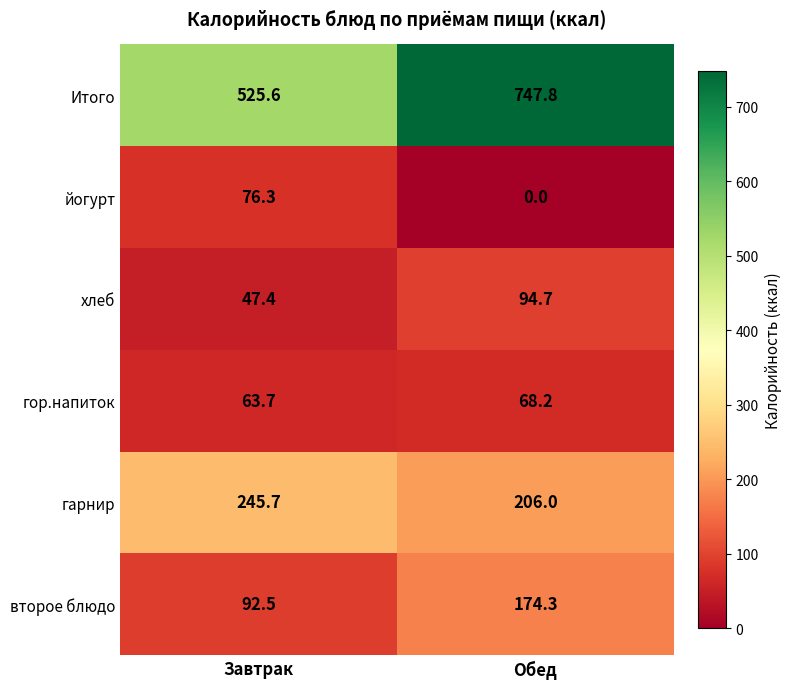

Reading left to right, list all the values displayed in this chart.

Итого: Завтрак=525.6	Обед=747.8
йогурт: Завтрак=76.3	Обед=0.0
хлеб: Завтрак=47.4	Обед=94.7
гор.напиток: Завтрак=63.7	Обед=68.2
гарнир: Завтрак=245.7	Обед=206.0
второе блюдо: Завтрак=92.5	Обед=174.3